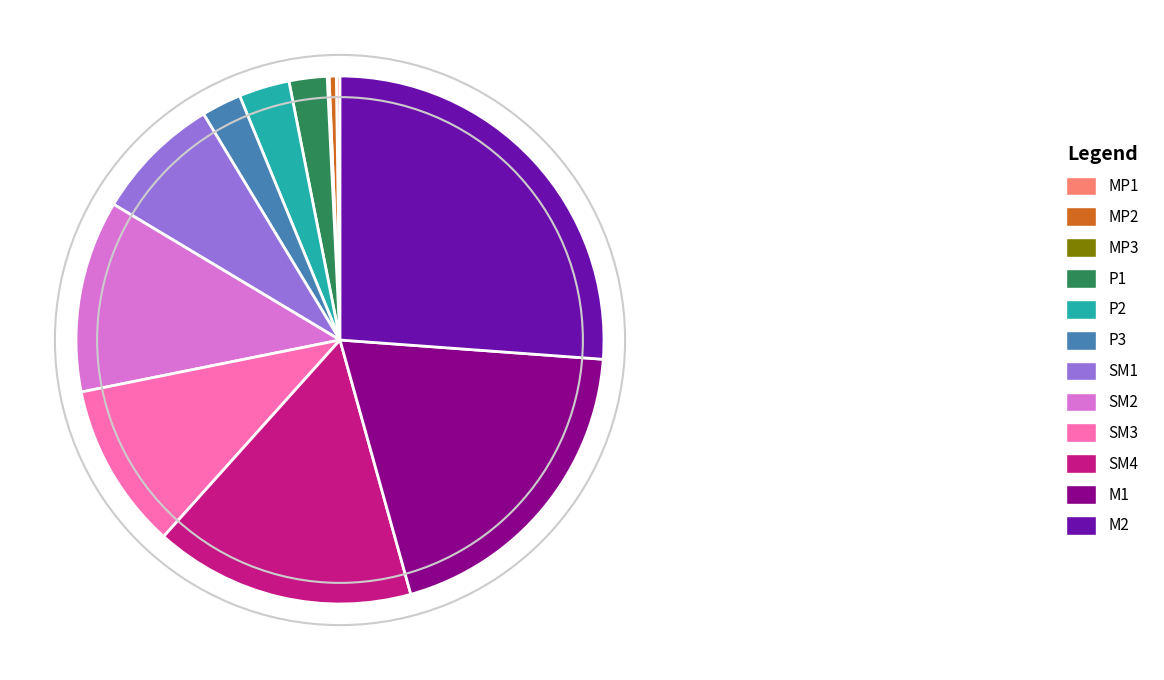

Approximately how many times larger is the value at SM2 compared to P1?

5.0